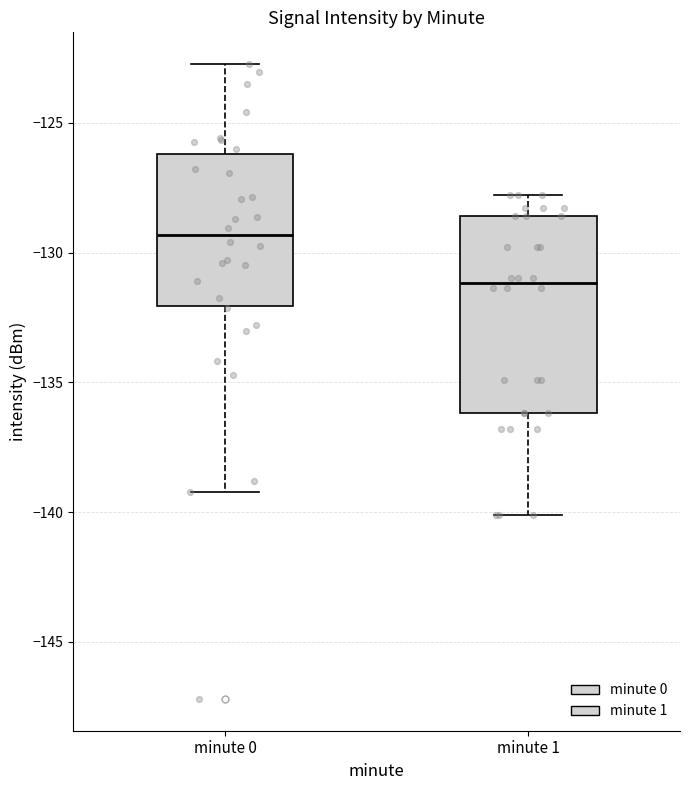

Reading left to right, read every box against the y-axis: the position of its median line, the range the box covers, and the ends of its whiskers. The values are not printed on the chart, so give them approximately, as read against the axis.

minute 0: median -129.5, box -132.0 to -126.0, whiskers -139.0 to -122.5
minute 1: median -131.0, box -136.0 to -128.5, whiskers -140.0 to -128.0